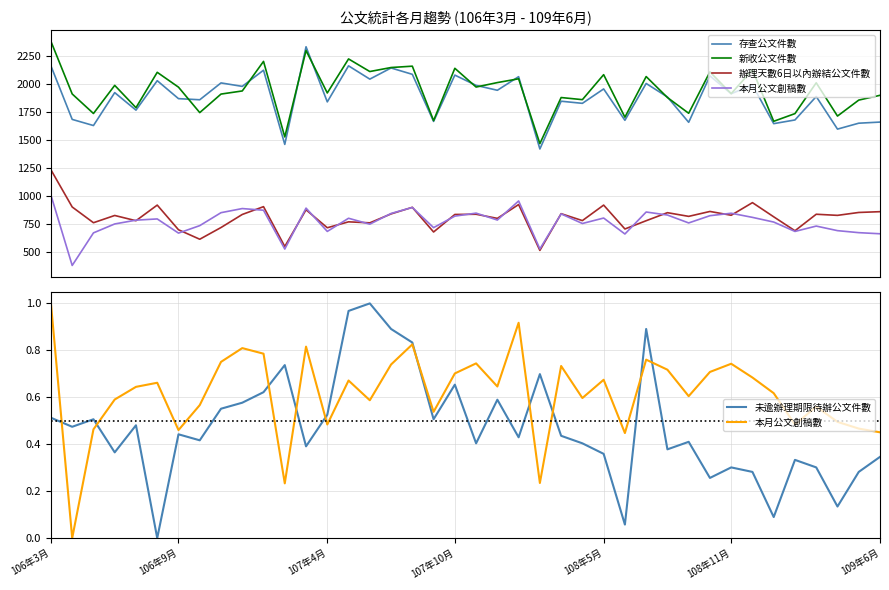

What is the difference between the maximum and minimum values in the 辦理天數6日以內辦結公文件數 series?

722.0